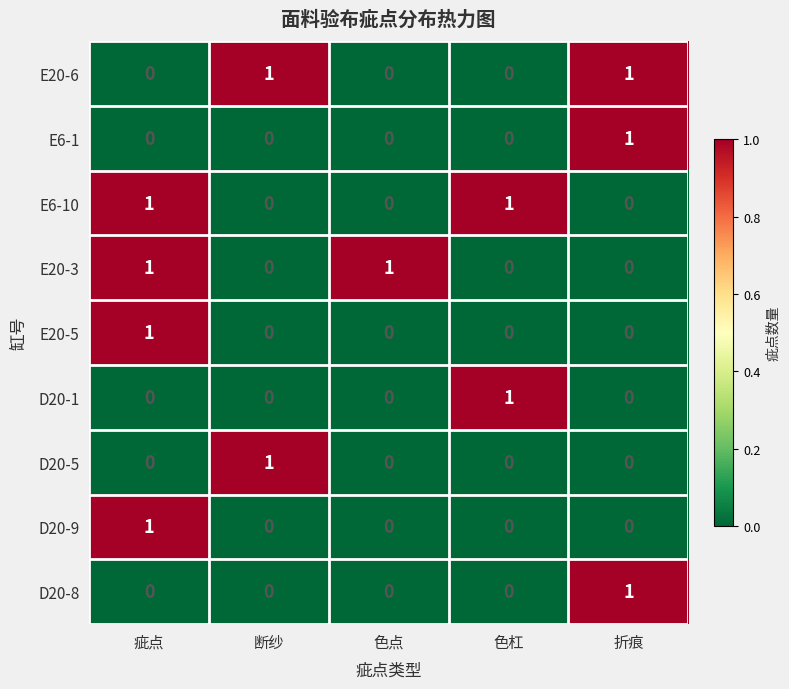

What is the total value across all series at 折痕?

3